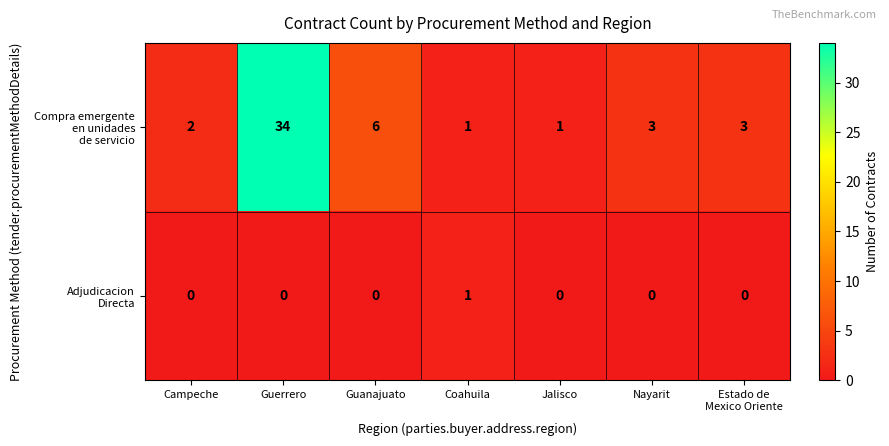

What is the greatest value displayed?

34